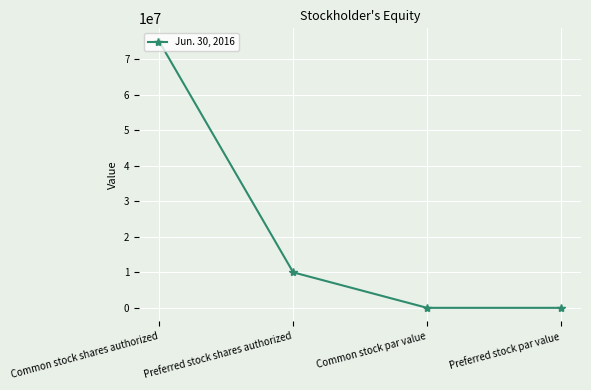

Which label corresponds to the largest value in the chart?

Common stock shares authorized